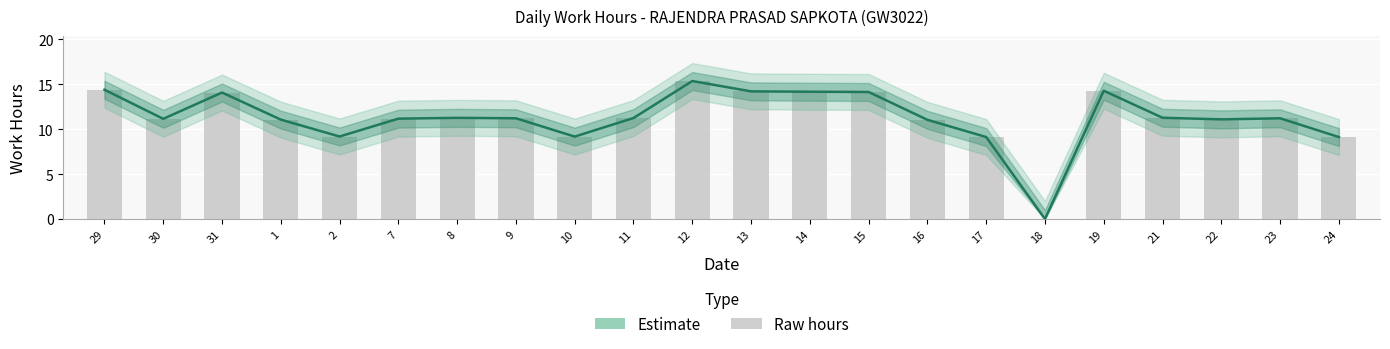

What is the approximate value of Estimate at 14?

14.2